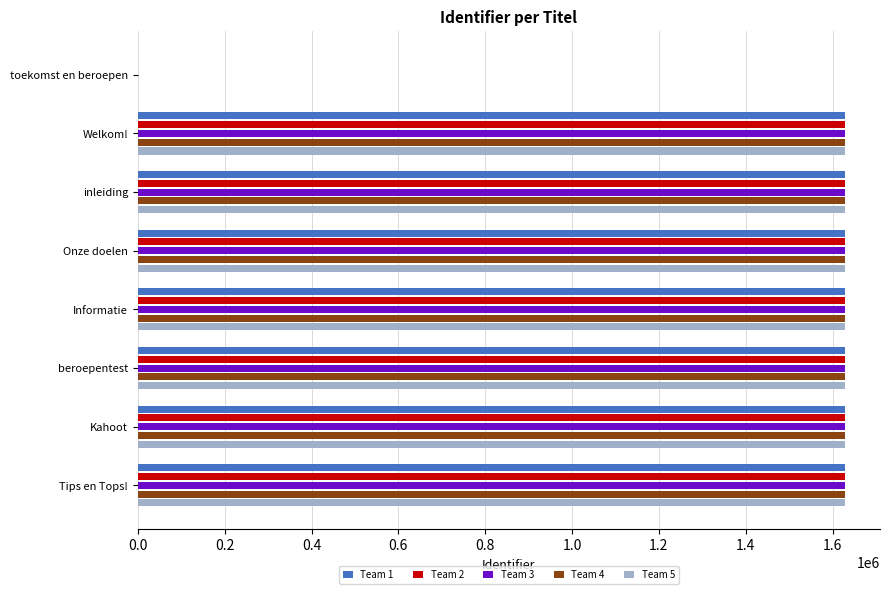

What is the sum of all Team 5 values?

11393763.8